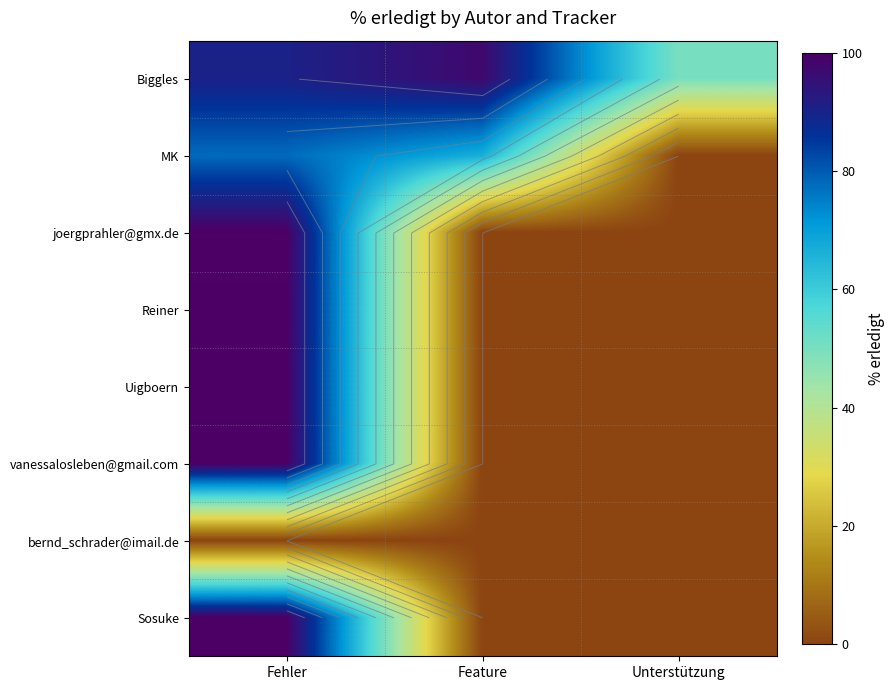

Which series has the largest total across all categories?

Biggles